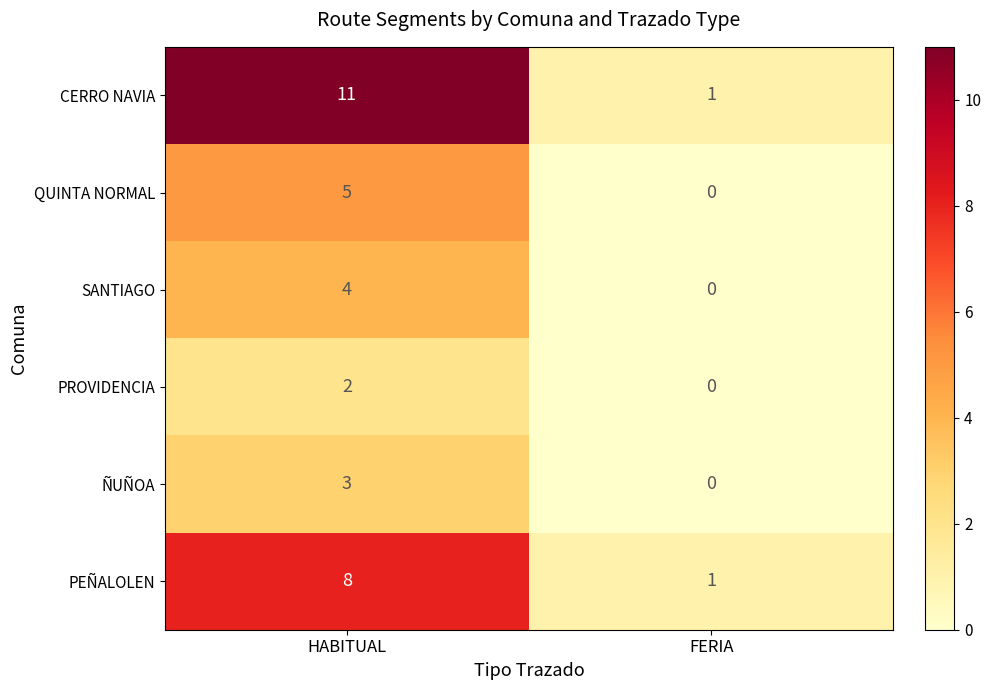

What is the sum of the CERRO NAVIA values at HABITUAL and FERIA?

12